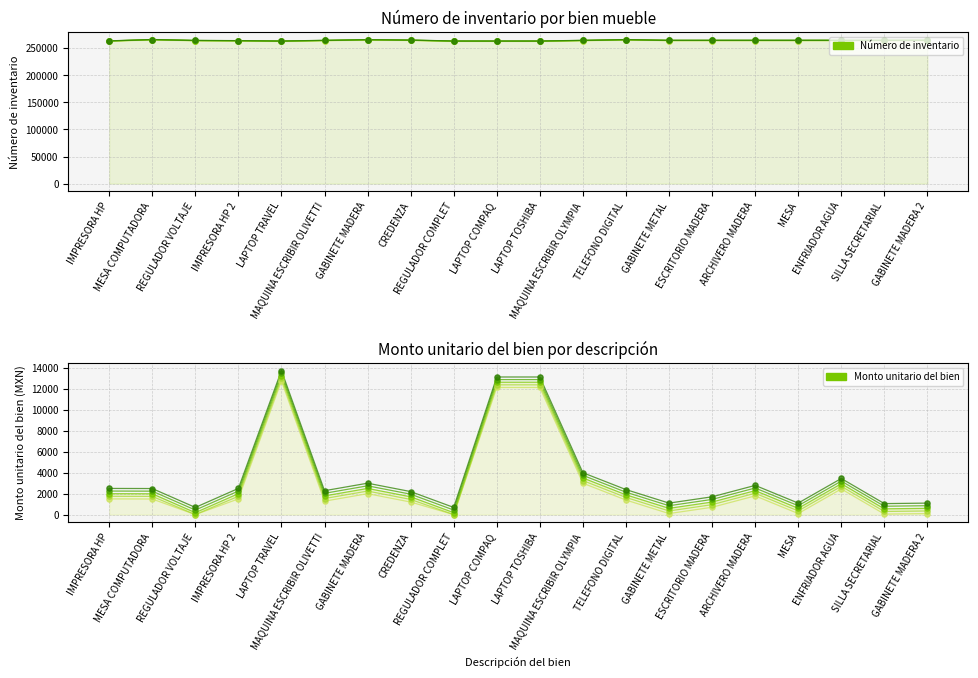

Is the value of Monto unitario del bien at REGULADOR VOLTAJE greater than the value of Número de inventario at ENFRIADOR AGUA?

No